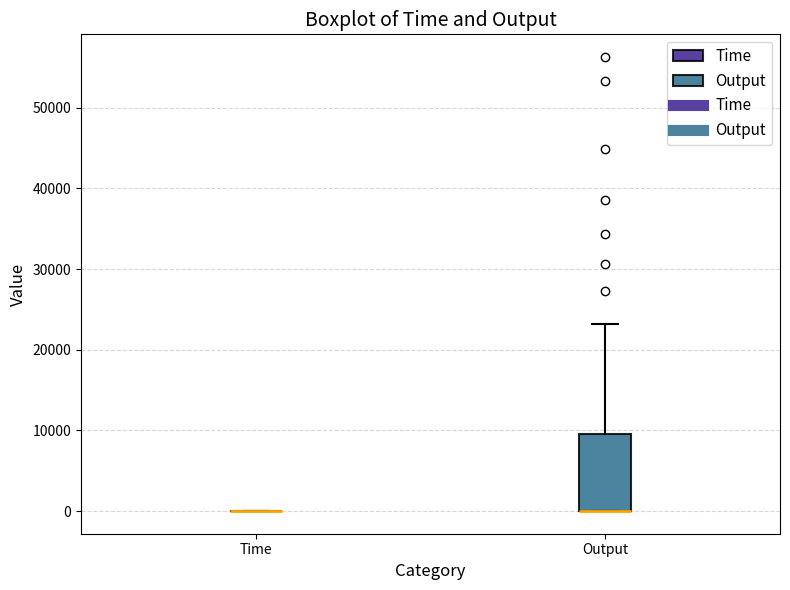

Comparing the boxes themselves (not the whiskers), which one is the tallest?

Output